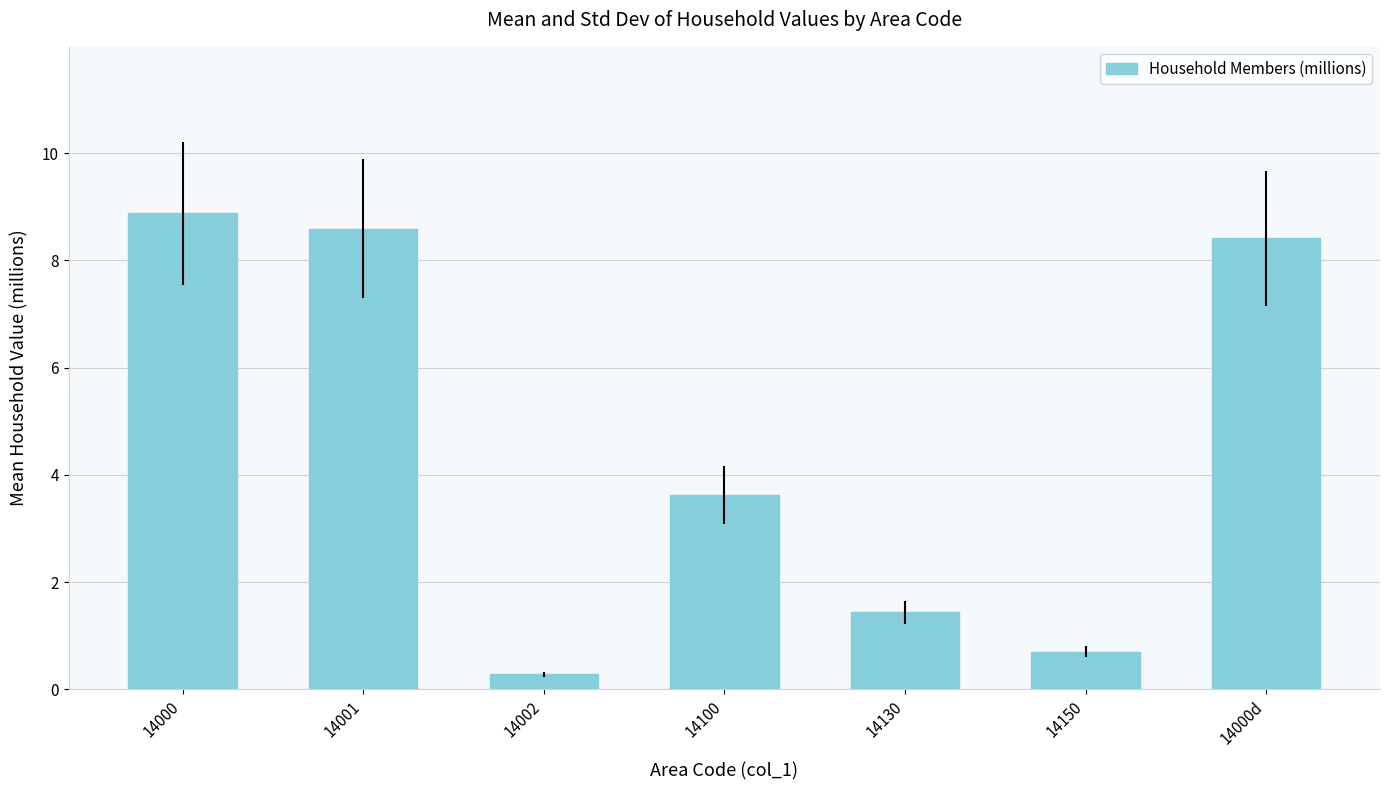

Which label corresponds to the smallest value in the chart?

14002